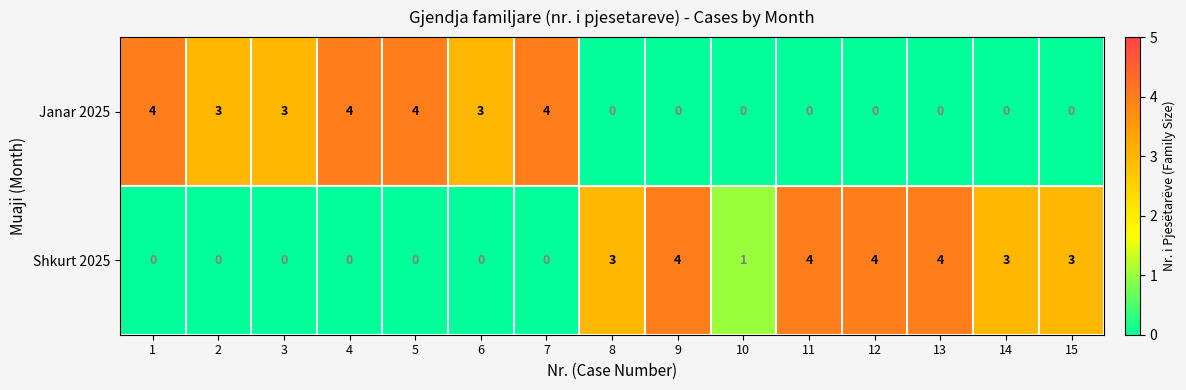

Is it true that Shkurt 2025 equals 5 at 15?

False